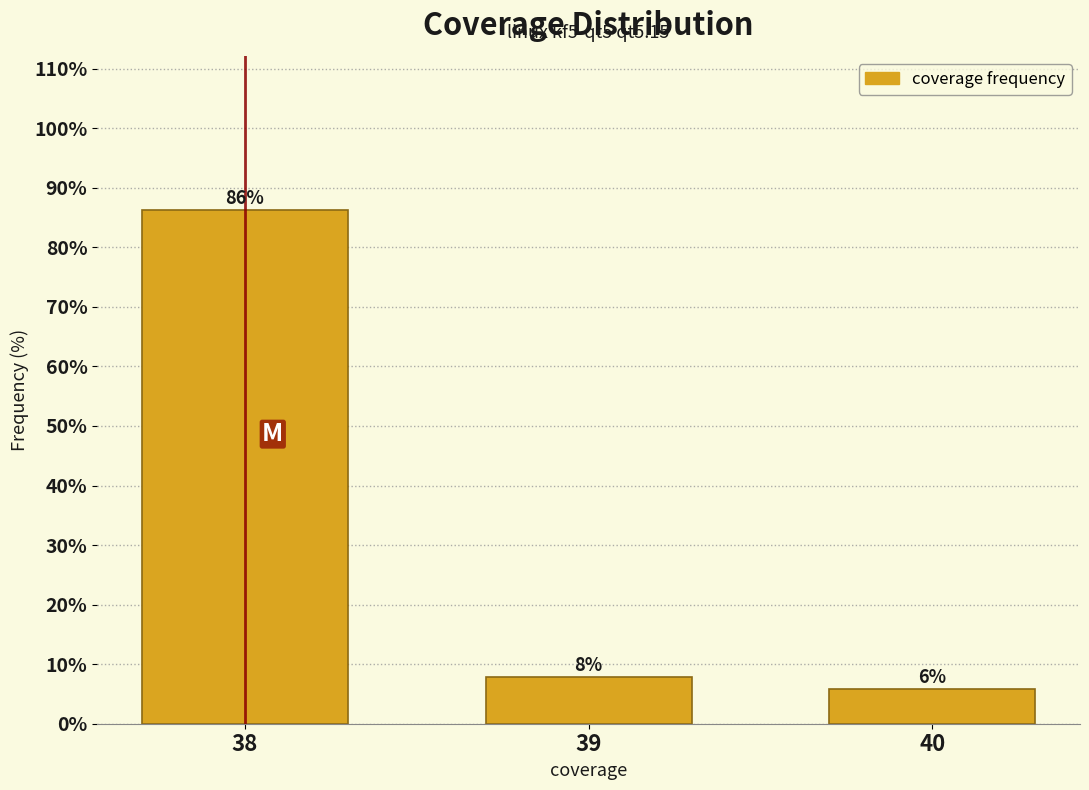

Does the chart contain any negative values?

No